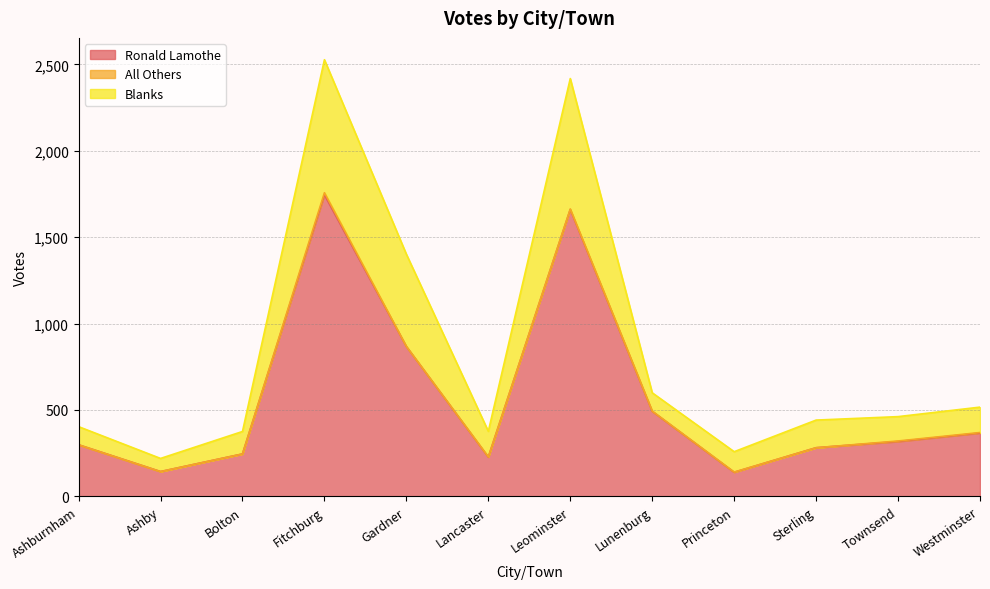

True or false: Ronald Lamothe and Blanks cross at least once.

False